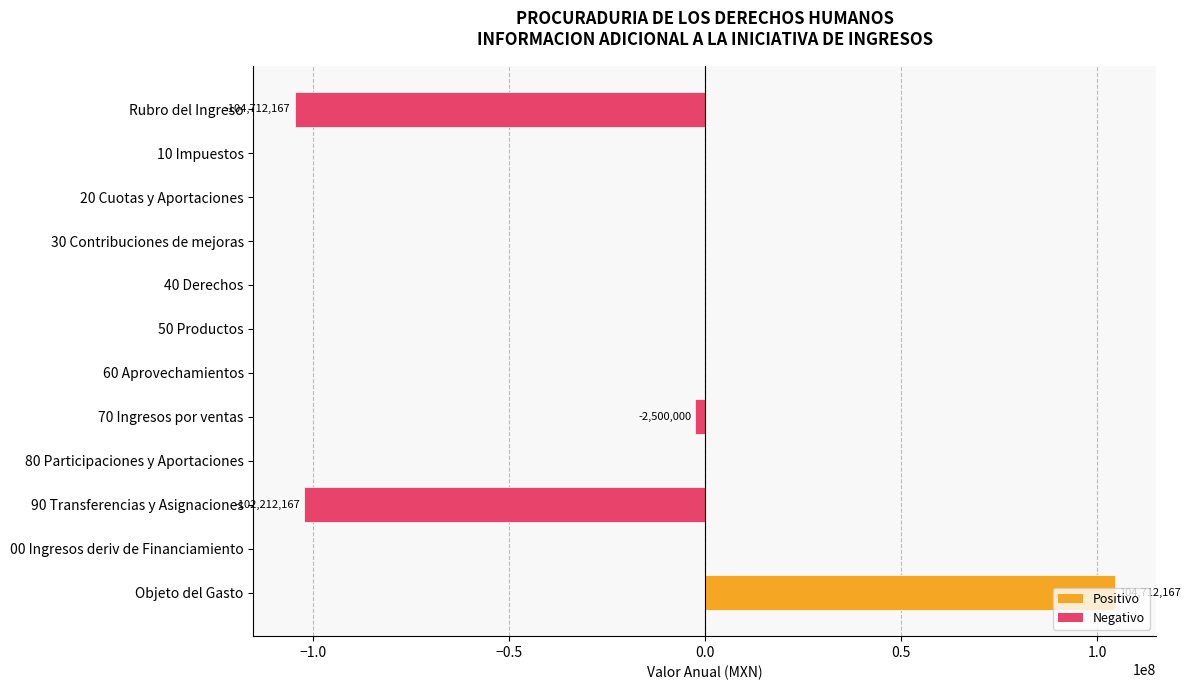

What is the sum of all values?

-104712167